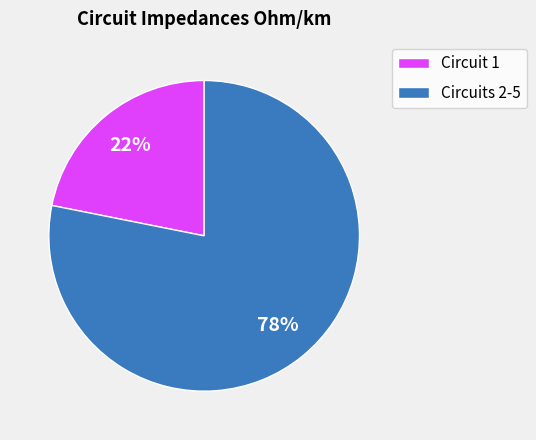

How many segments does this pie chart have?

2